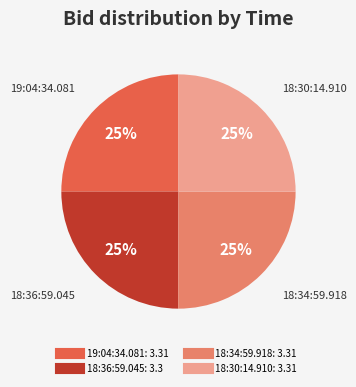

What percentage is the 19:04:34.081 slice, to the nearest percent?

25%